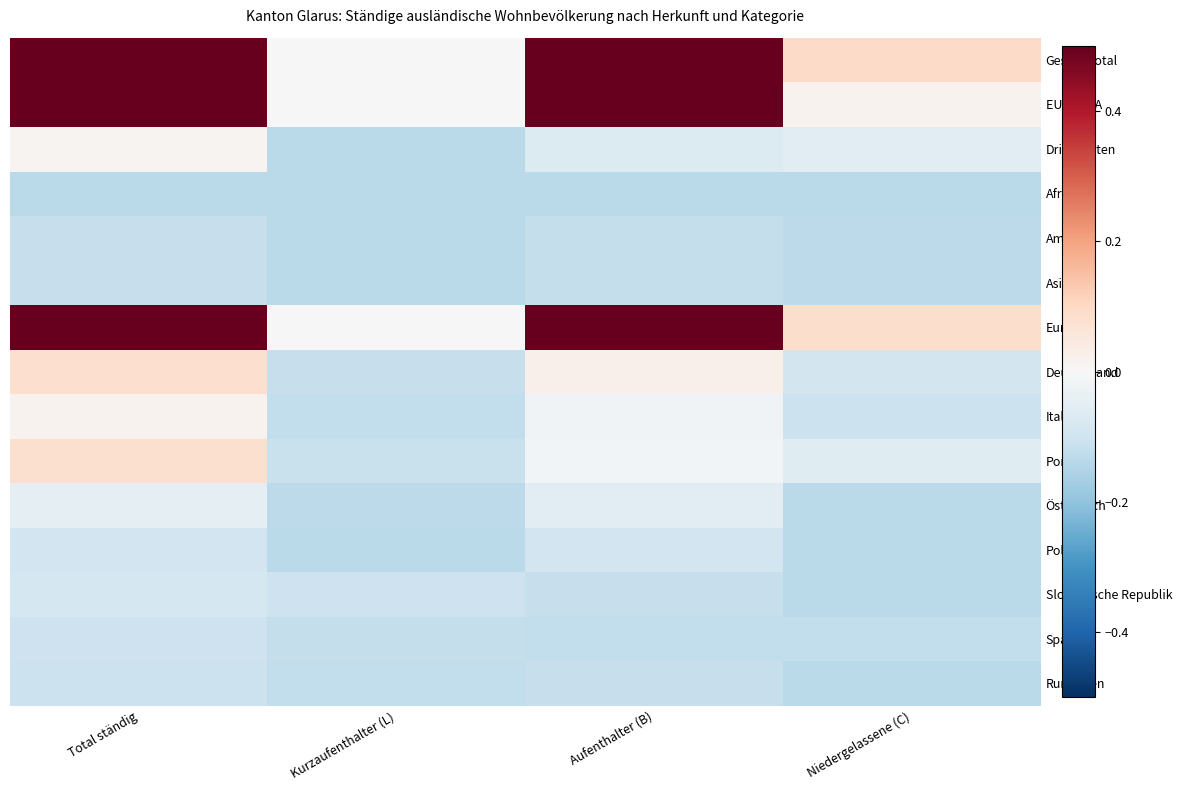

What is the spread (max minus min) of values at Niedergelassene (C)?

0.2